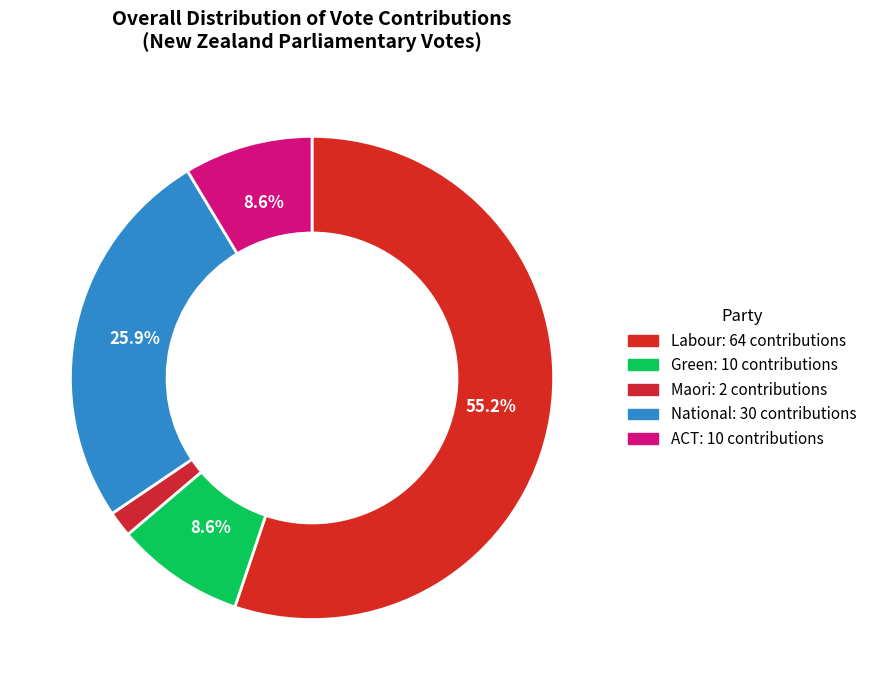

How many slices are in this pie chart?

5